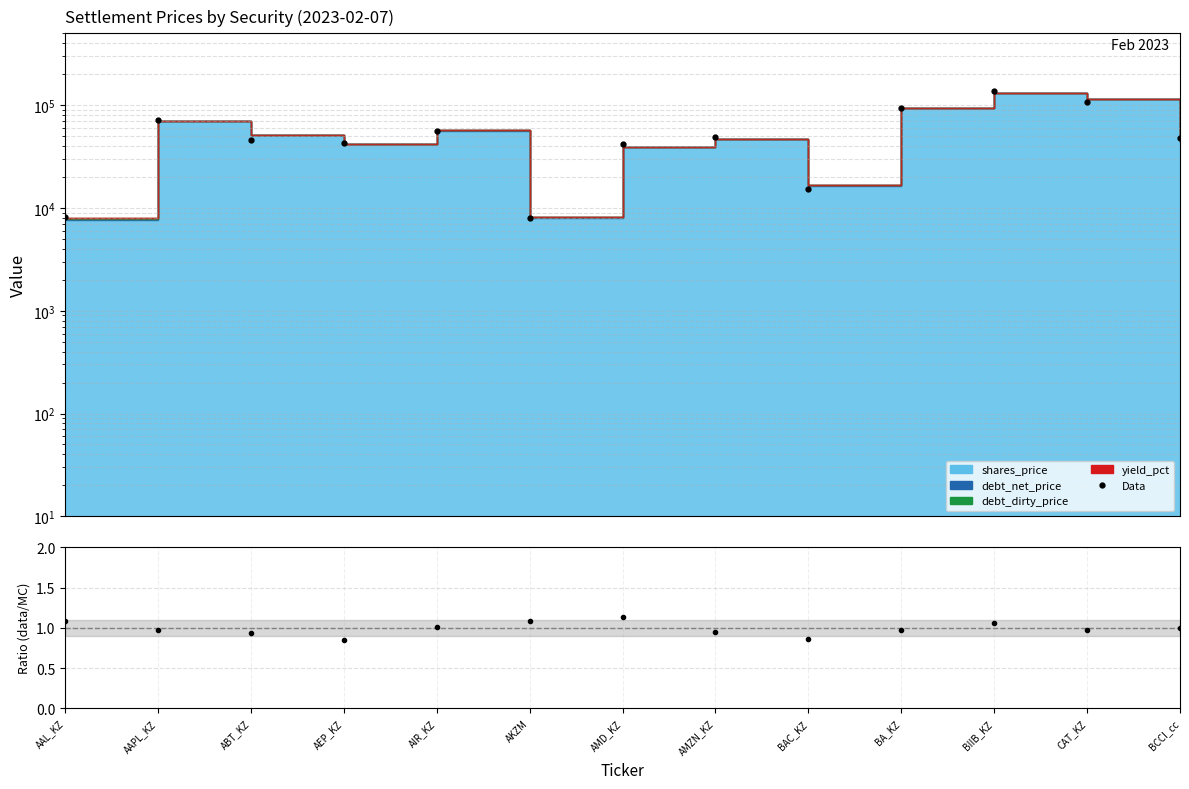

Reading left to right, extract all data points from this chart.

Data: 8162.8	71879.3	46080.1	42588.6	56515.0	7969.1	42204.8	48546.9	15274.9	93825.1	136504.0	106307.8	48369.8
Ratio: 1.1	1.0	0.9	0.9	1.0	1.1	1.1	0.9	0.9	1.0	1.1	1.0	1.0